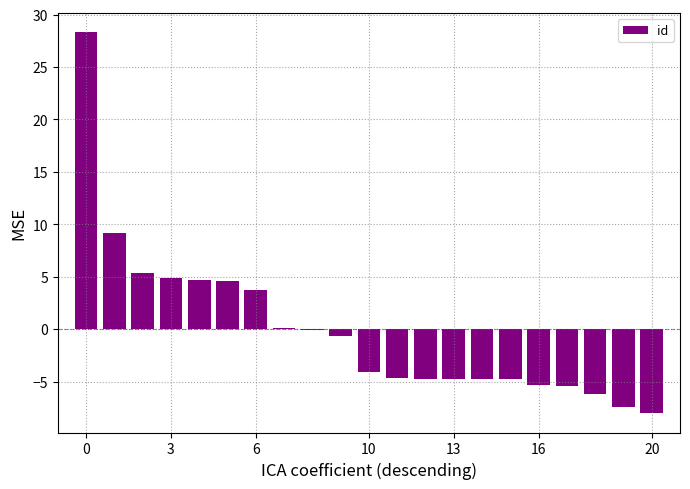

What is the maximum value shown in the chart?

28.3